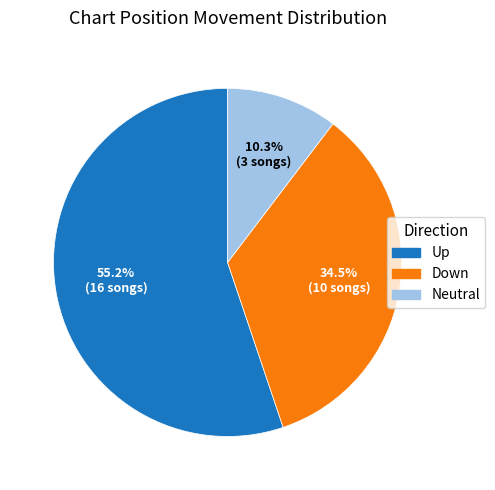

What is the majority slice?

Up